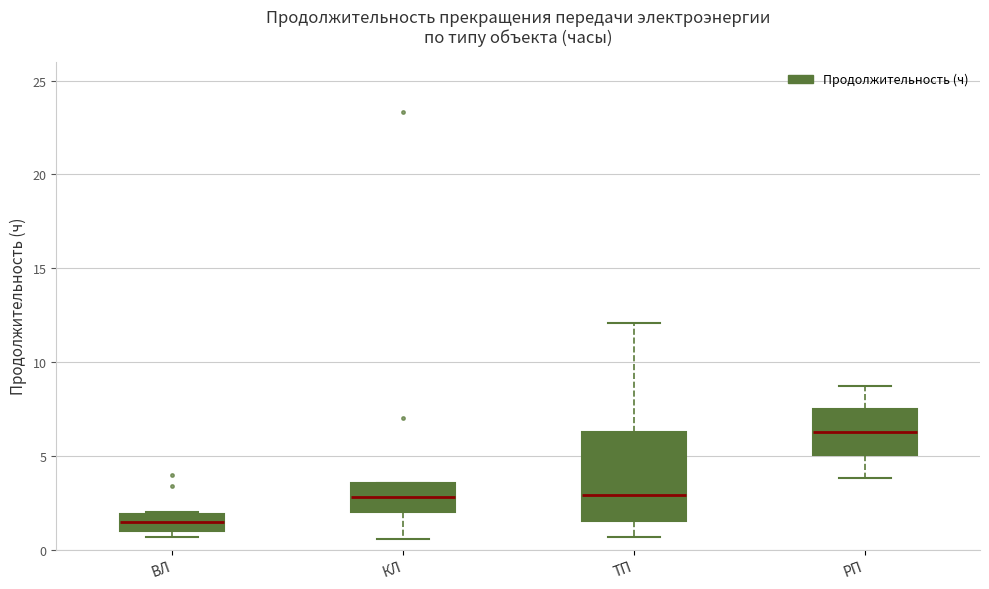

Which box has the lowest median line?

ВЛ